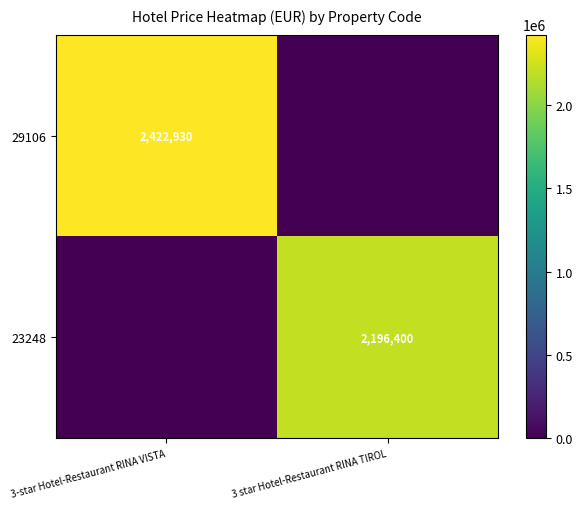

At how many categories does at least one series exceed 1018579?

2